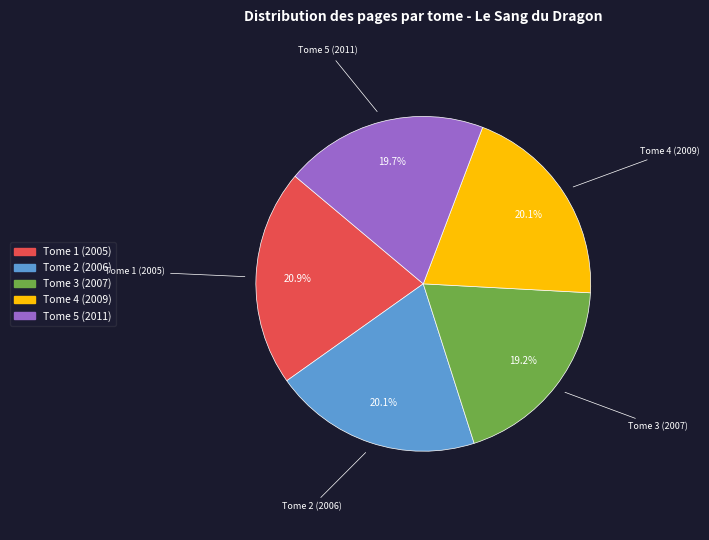

Does Tome 2 (2006) represent more than half of the total?

No